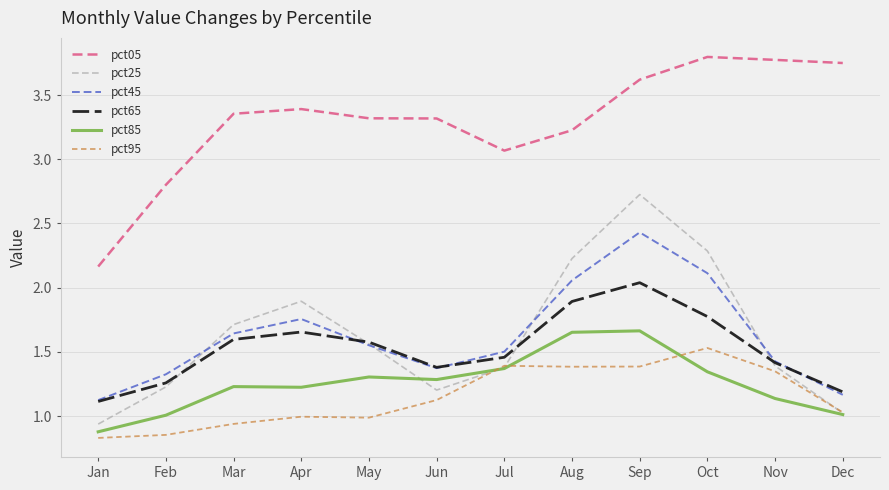

Which series has the largest total across all categories?

pct05